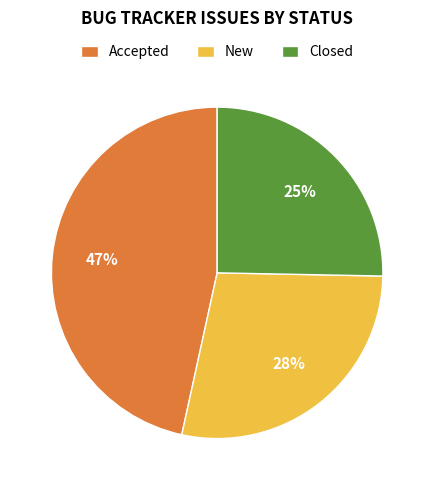

How many segments does this pie chart have?

3